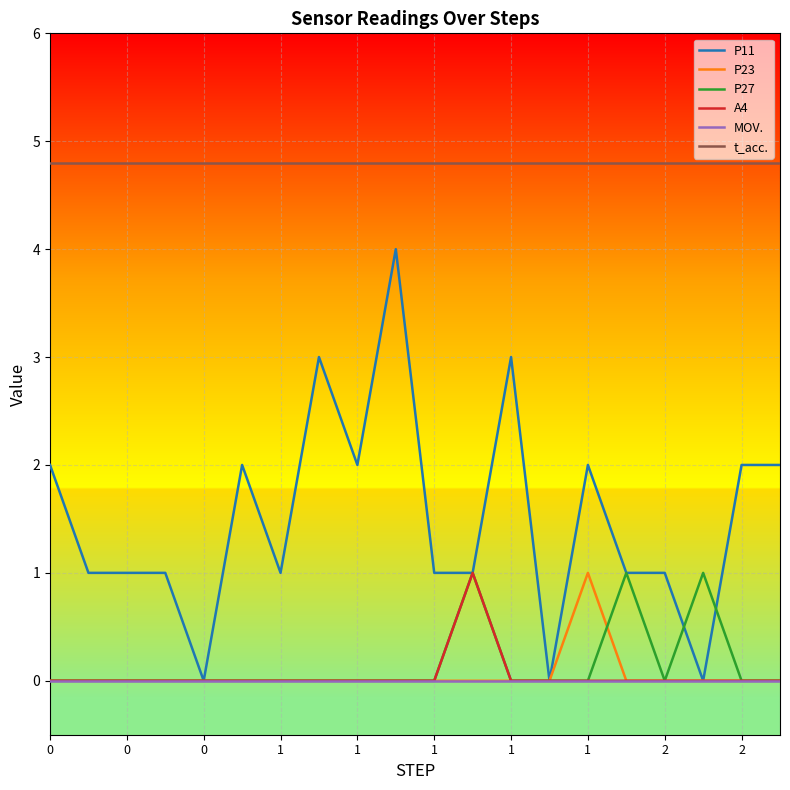

What are all the series names shown in the legend?

P11, P23, P27, A4, MOV., t_acc.